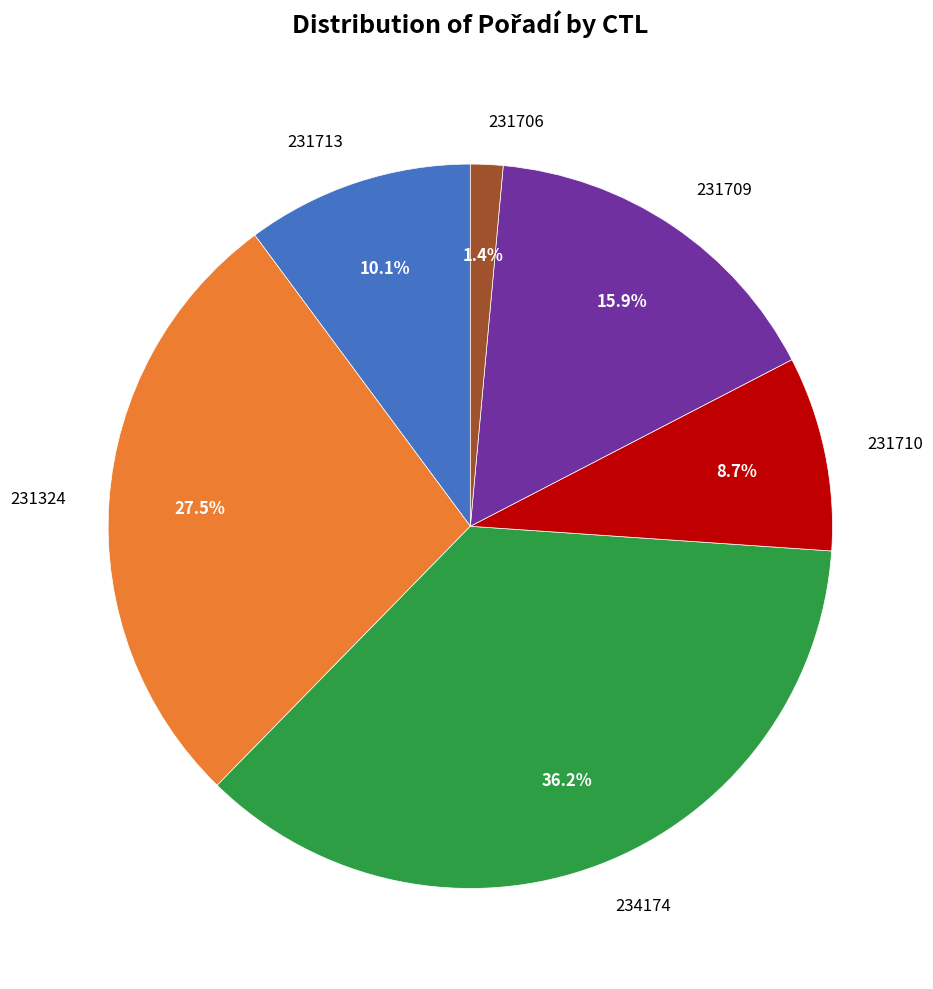

Is there any slice that represents more than half of the pie?

No